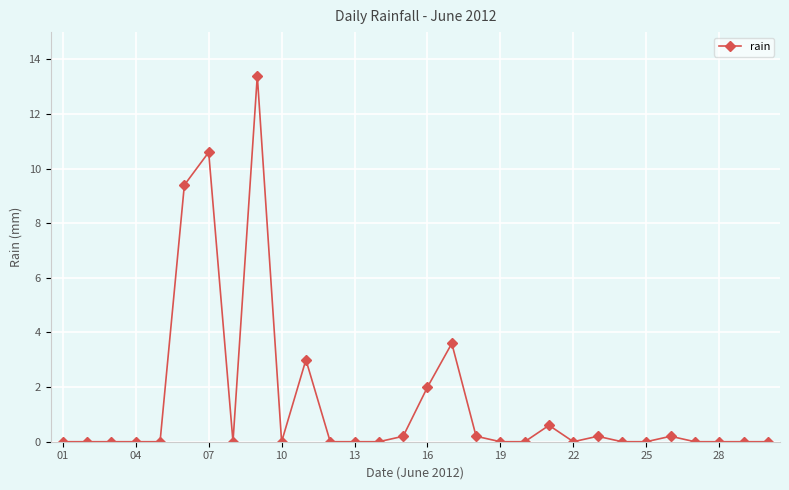

What is the difference between the second highest and second lowest values?

10.6